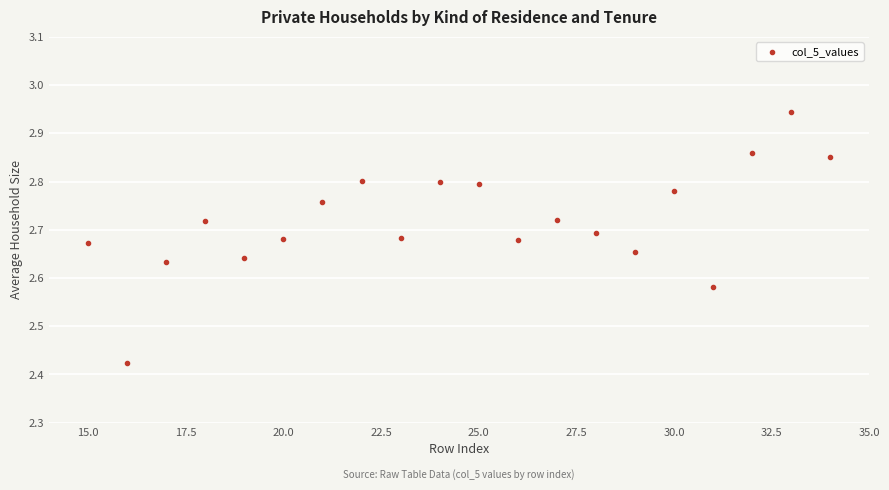

What is the range of X values (max minus min)?

19.0